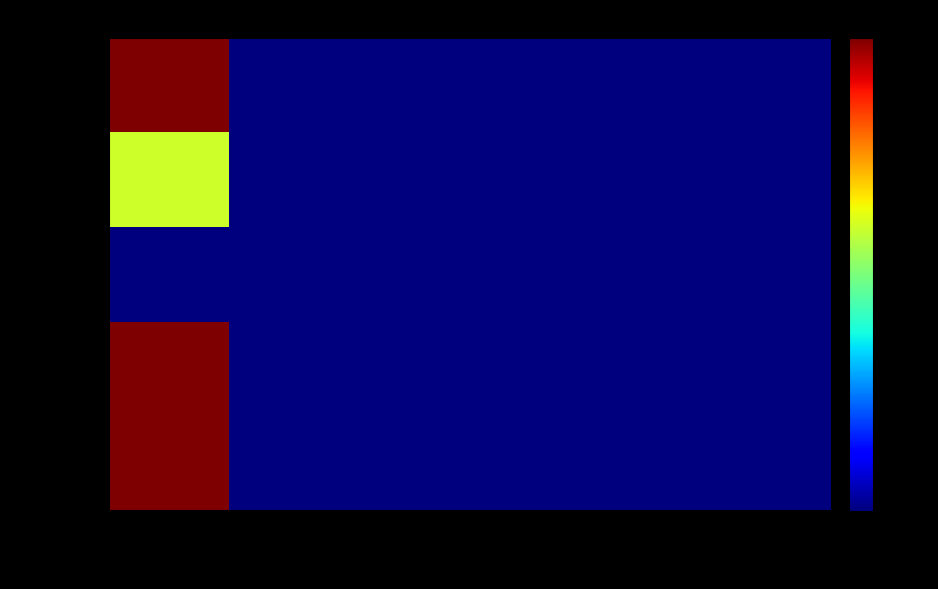

Reading left to right, extract all data points from this chart.

田原 強: 在籍月数=1.0	著作2022=0.0	著作2023=0.0	著作2024=0.0	著作2025=0.0	著作2026=0.0
中岡 秀憲: 在籍月数=0.6	著作2022=0.0	著作2023=0.0	著作2024=0.0	著作2025=0.0	著作2026=0.0
原 佑介: 在籍月数=0.0	著作2022=0.0	著作2023=0.0	著作2024=0.0	著作2025=0.0	著作2026=0.0
堀川 一樹: 在籍月数=1.0	著作2022=0.0	著作2023=0.0	著作2024=0.0	著作2025=0.0	著作2026=0.0
松本 高広: 在籍月数=1.0	著作2022=0.0	著作2023=0.0	著作2024=0.0	著作2025=0.0	著作2026=0.0